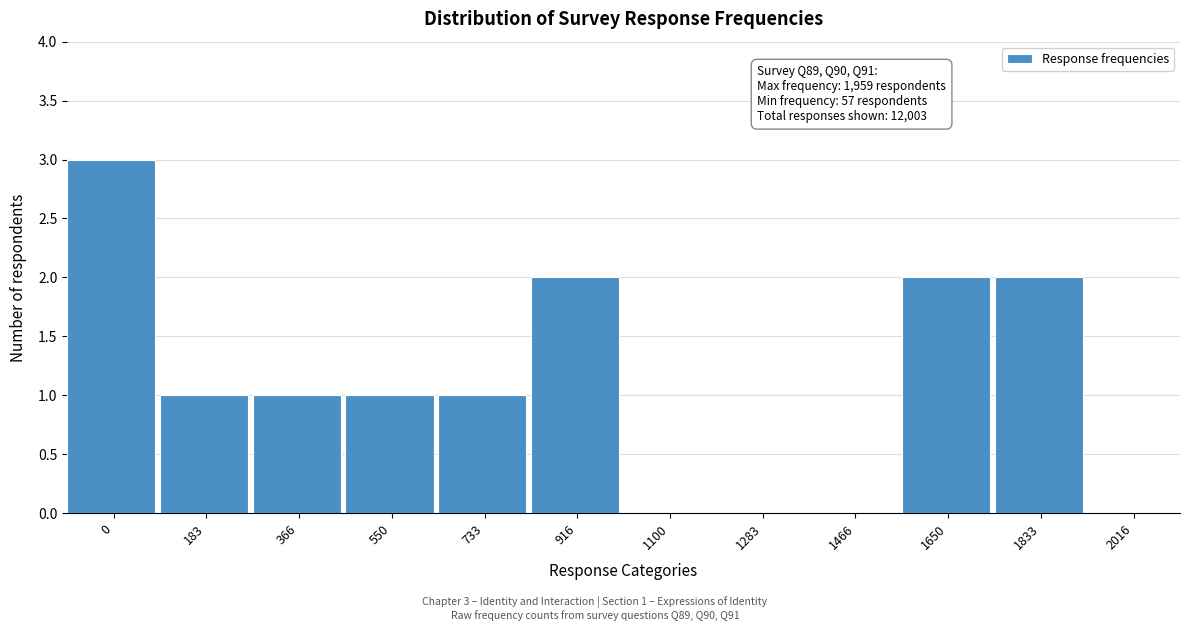

Reading right to left, list all the values displayed in this chart.

2016=0	1833=2	1650=2	1466=0	1283=0	1100=0	916=2	733=1	550=1	366=1	183=1	0=3